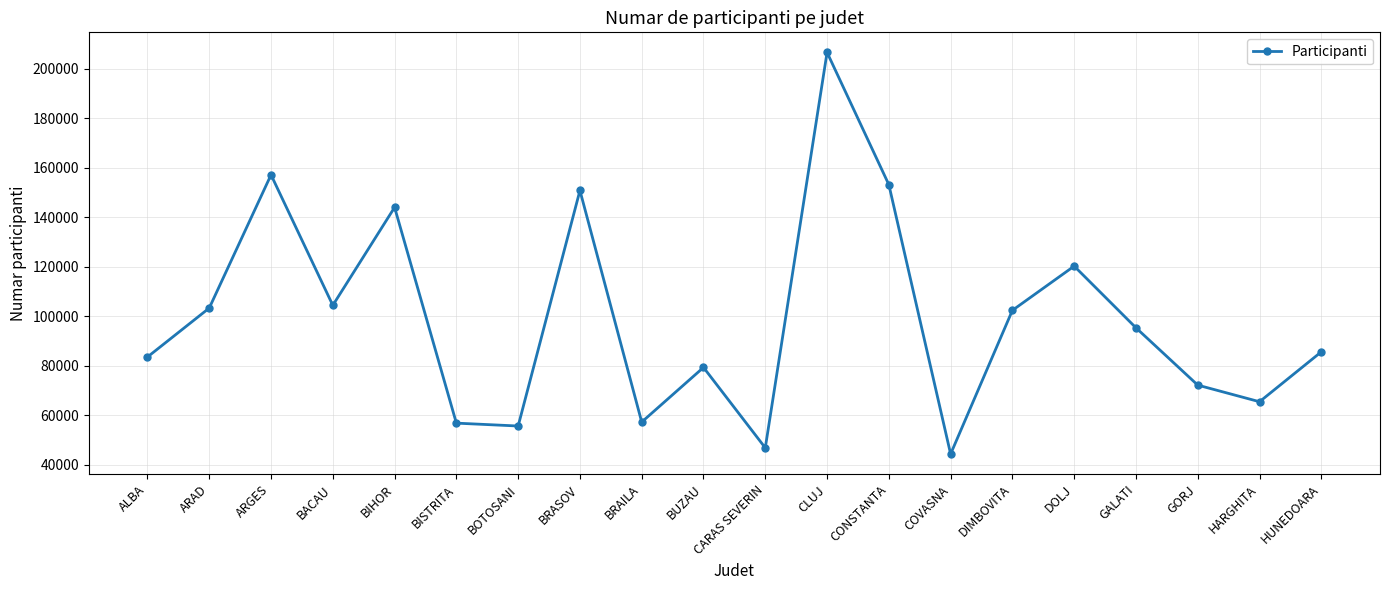

At which label does the data first exceed 95350?

ARAD